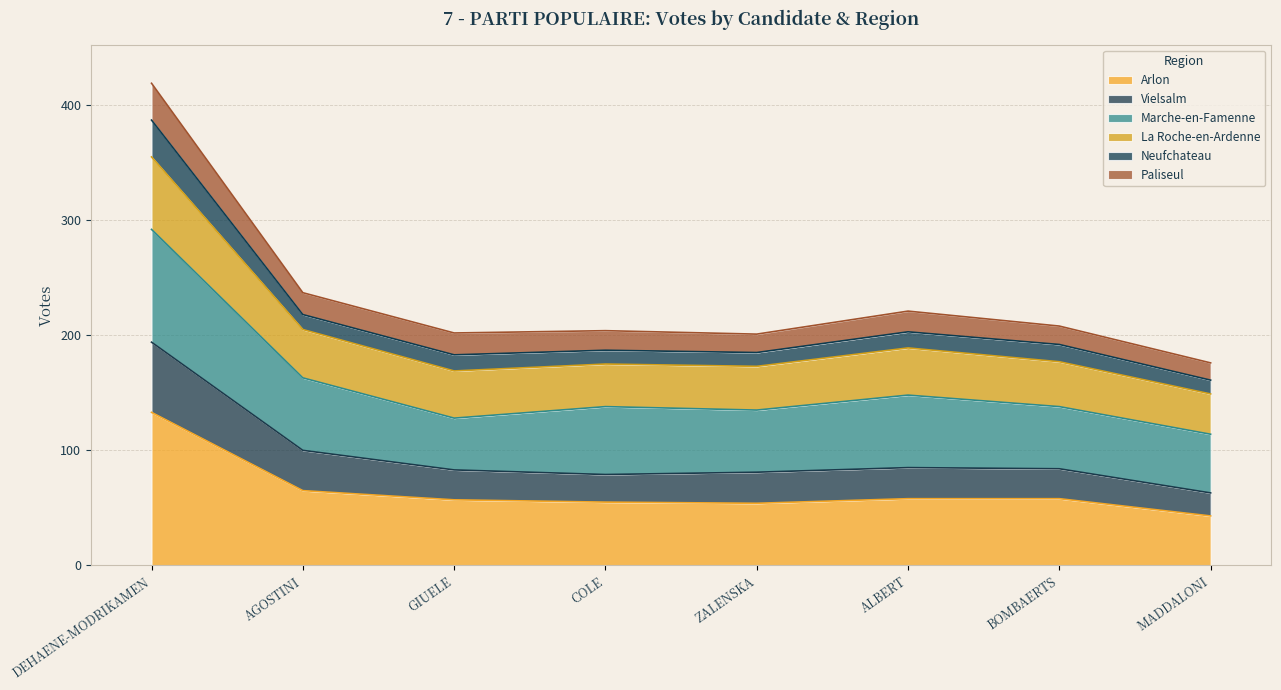

What are all the series names shown in the legend?

Arlon, Vielsalm, Marche-en-Famenne, La Roche-en-Ardenne, Neufchateau, Paliseul